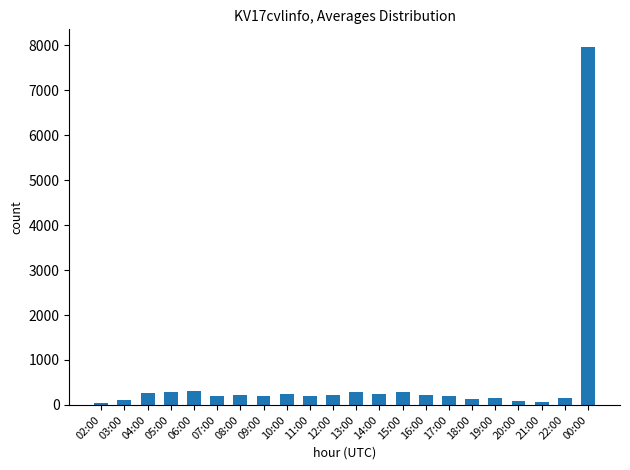

What is the label of the 22nd bar from the right?

02:00